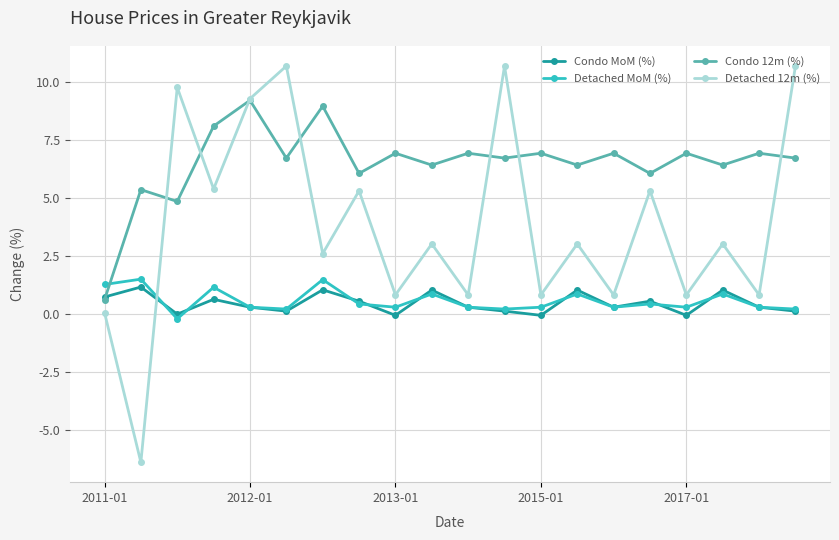

Does the chart have visible grid lines?

Yes